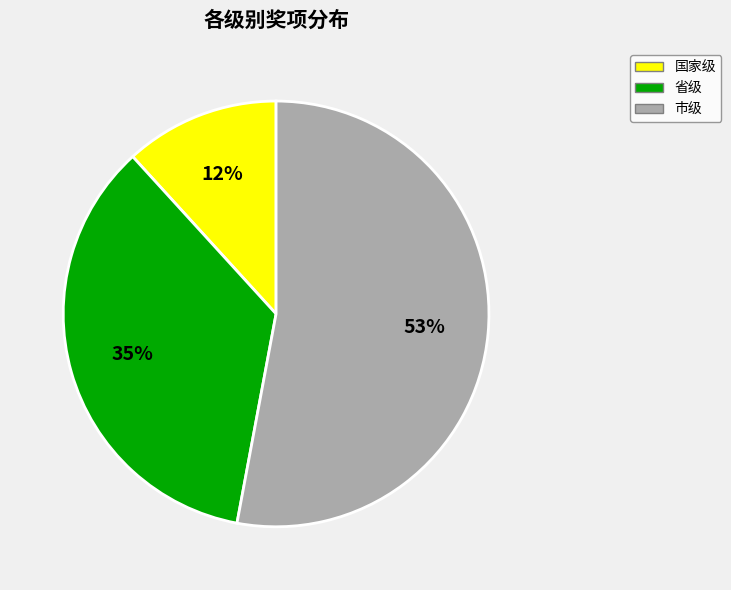

How many segments does this pie chart have?

3